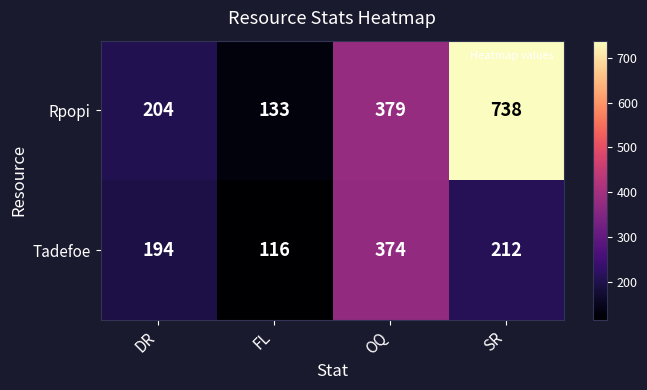

Which category has the lowest value across all series?

FL